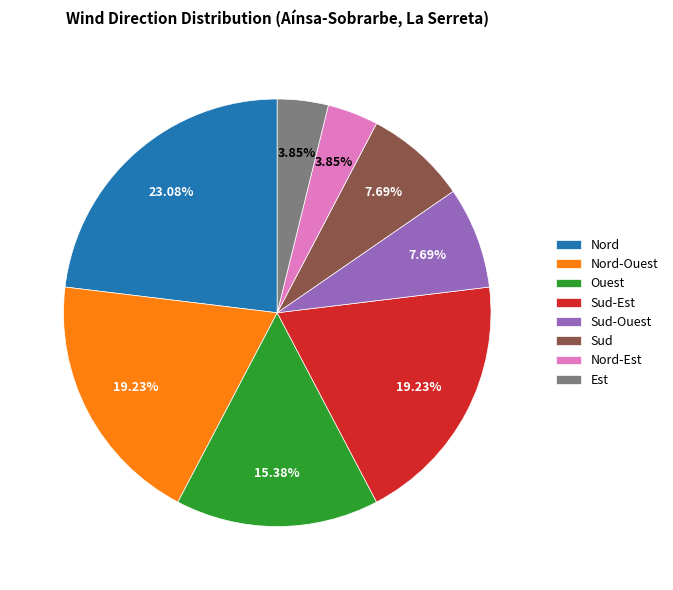

Approximately how many times larger is the value at Sud compared to Nord-Ouest?

0.4